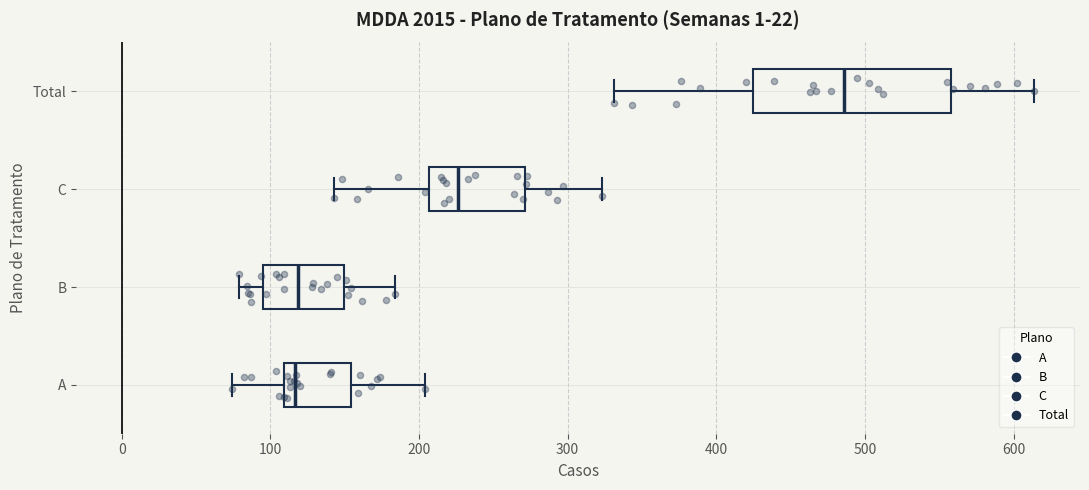

Reading bottom to top, read every box against the x-axis: the position of its median line, the range the box covers, and the ends of its whiskers. The values are not printed on the chart, so give them approximately, as read against the axis.

A: median 120, box 110 to 150, whiskers 70 to 200
B: median 120, box 90 to 150, whiskers 80 to 180
C: median 230, box 210 to 270, whiskers 140 to 320
Total: median 490, box 420 to 560, whiskers 330 to 610